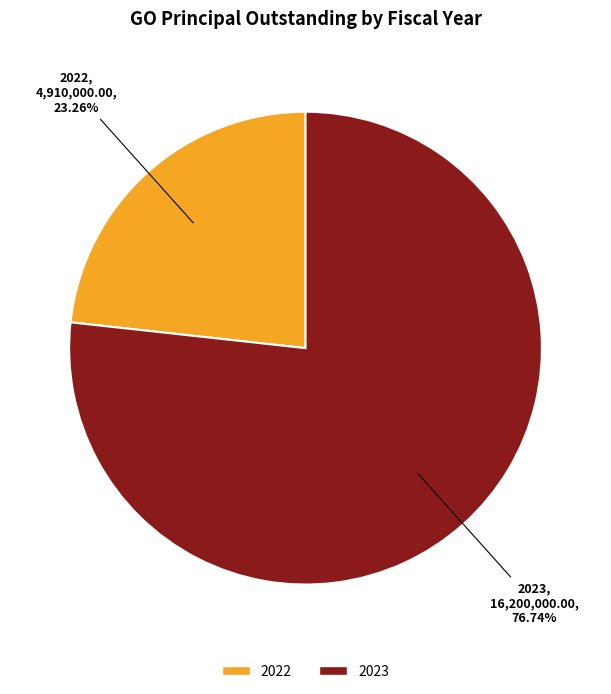

Count the number of slices in the pie.

2